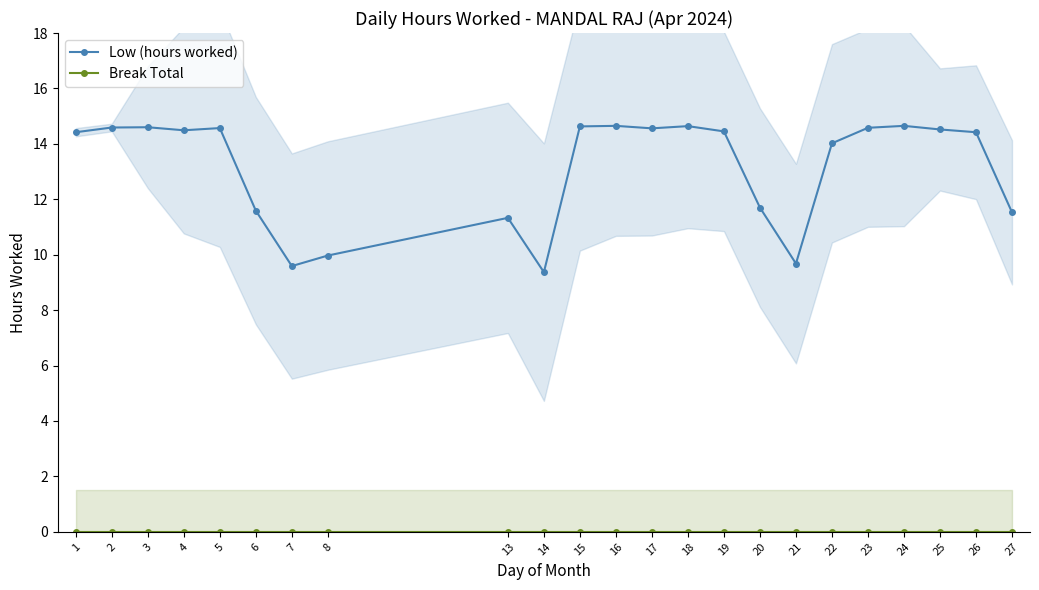

How many lines are shown in the chart?

2